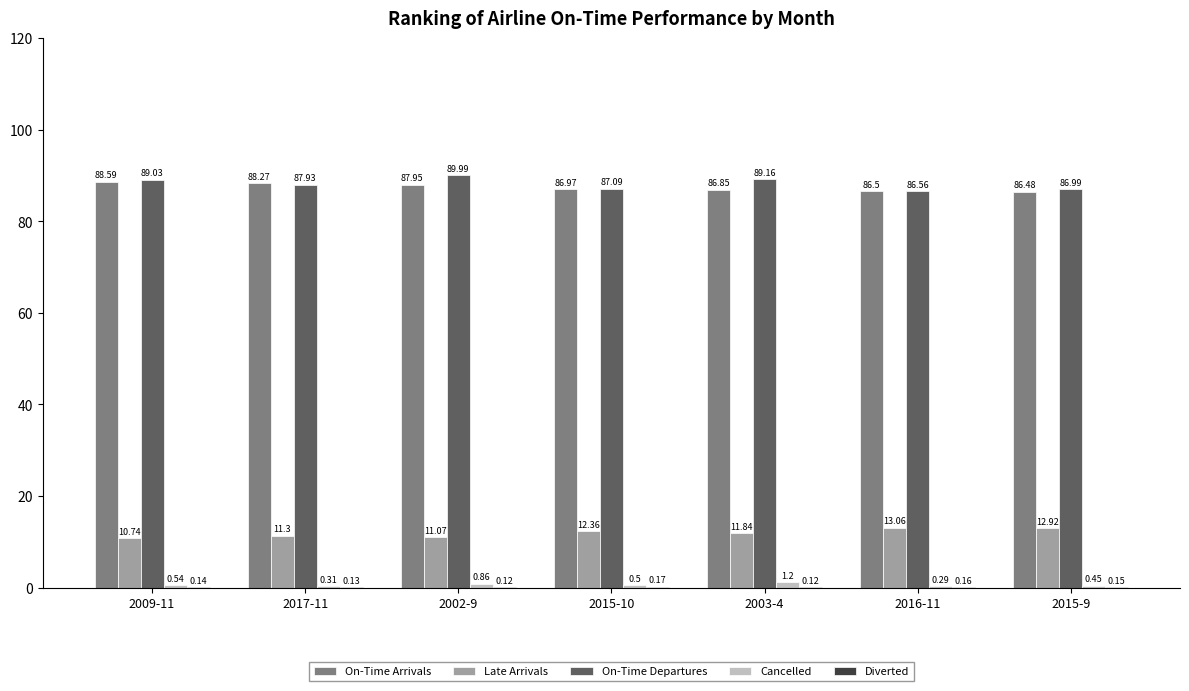

At which category is the sum across all series the highest?

2002-9